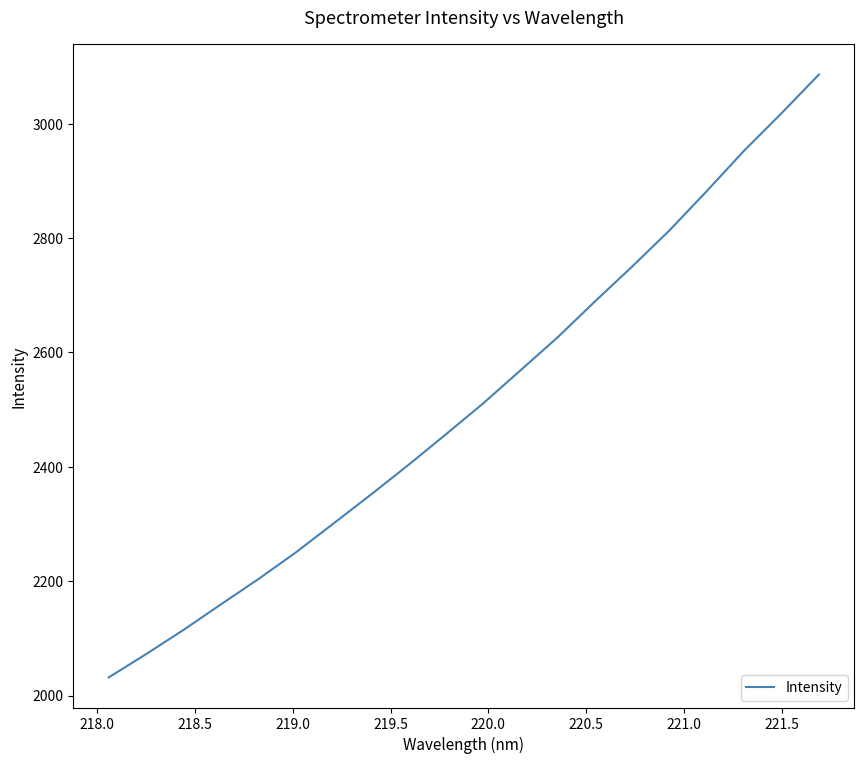

Is this an area chart (filled region under the line)?

No